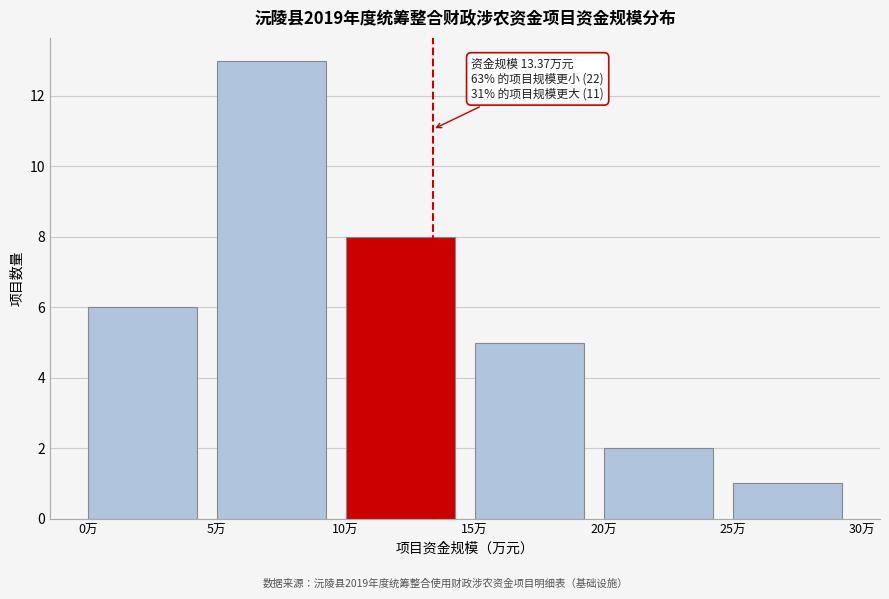

Over which range of the x-axis is the bar tallest?

5 to 10